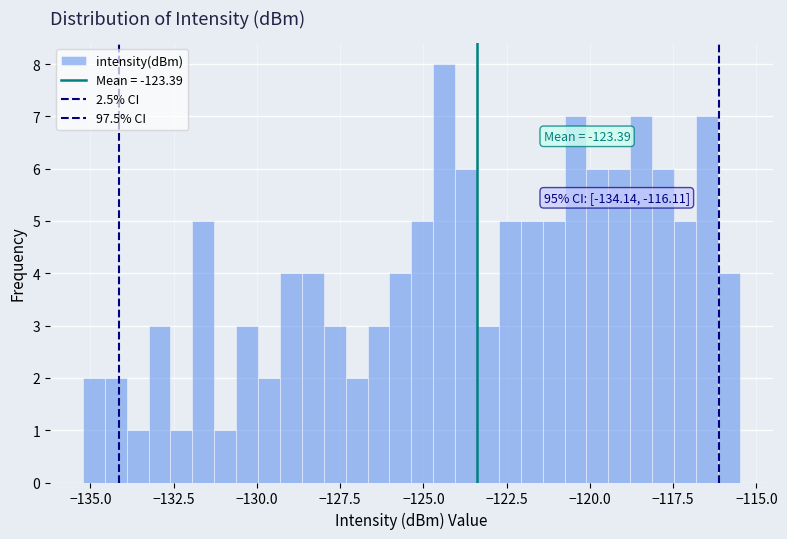

Around what value on the x-axis is the tallest bar? Give the approximate position of its centre, as read against the axis.

-124.5